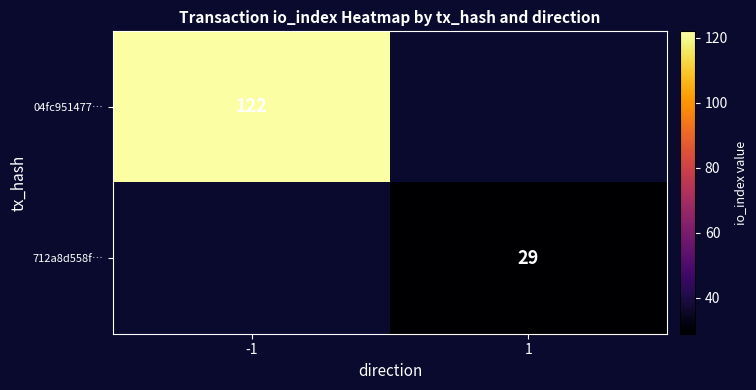

What is the smallest value displayed?

29.0